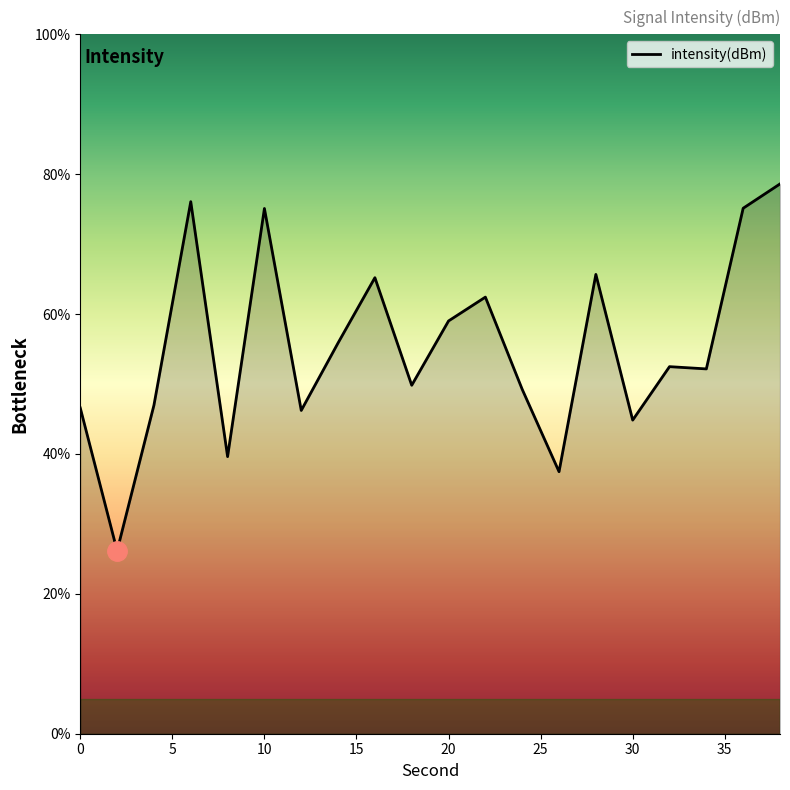

What is the sum of all values?

1104.7